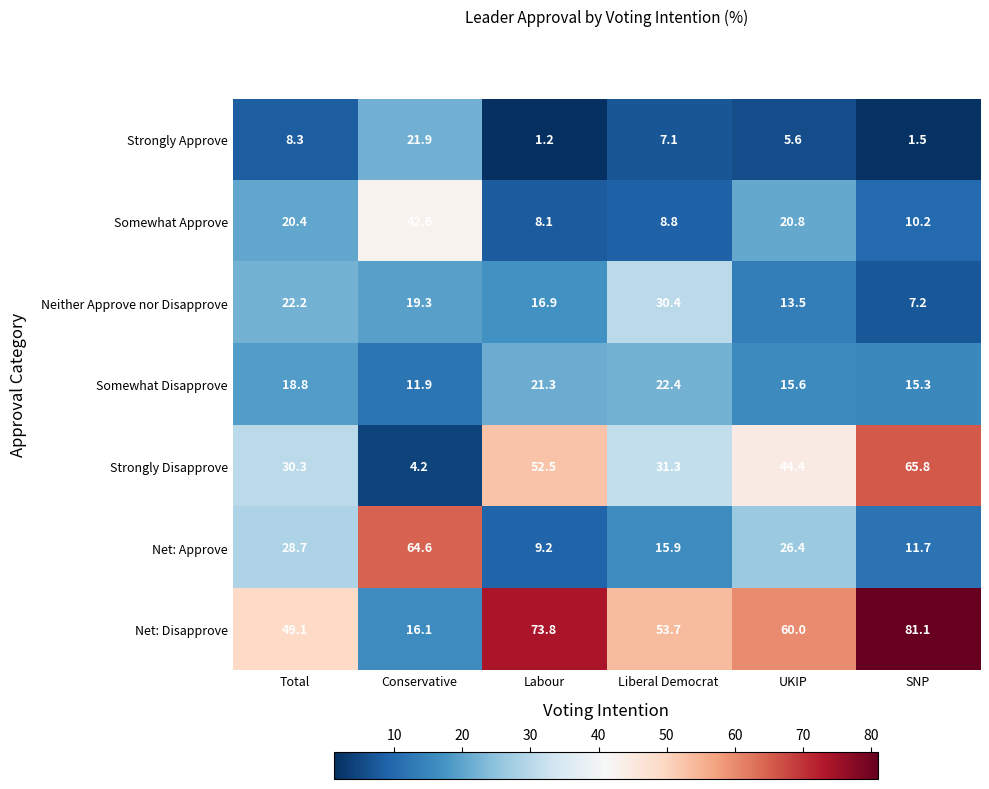

What is the smallest value displayed?

1.2